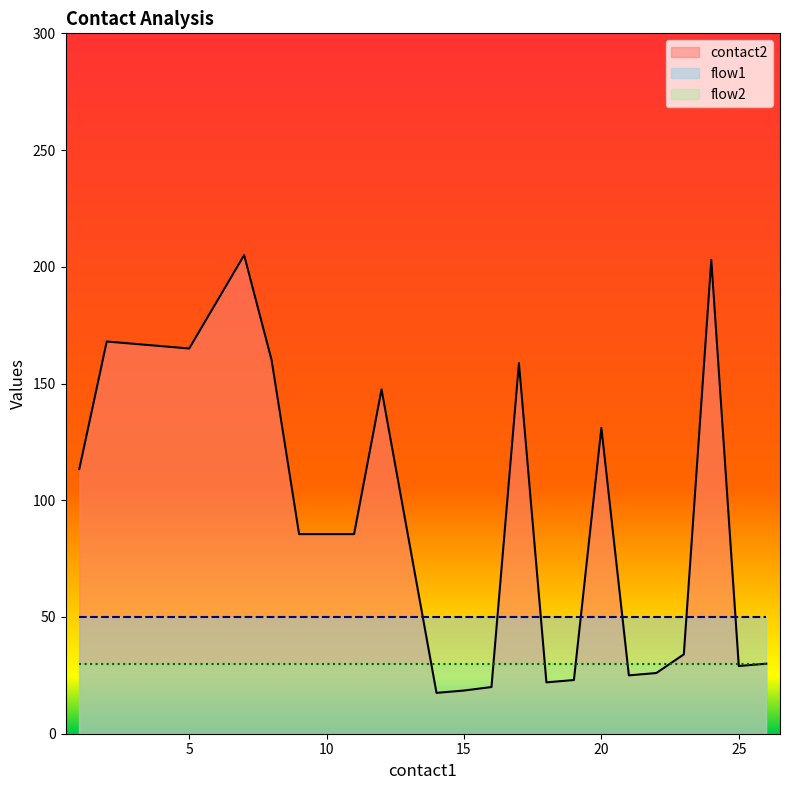

What is the maximum value for contact2?

205.0